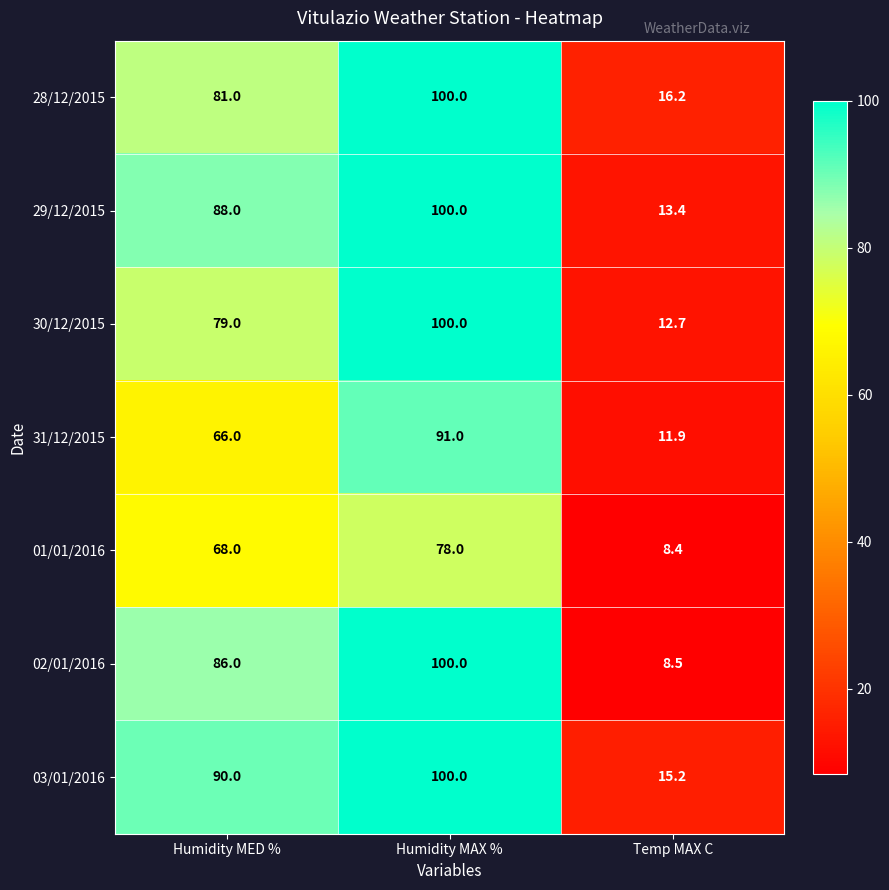

What is the maximum value shown in the chart?

100.0